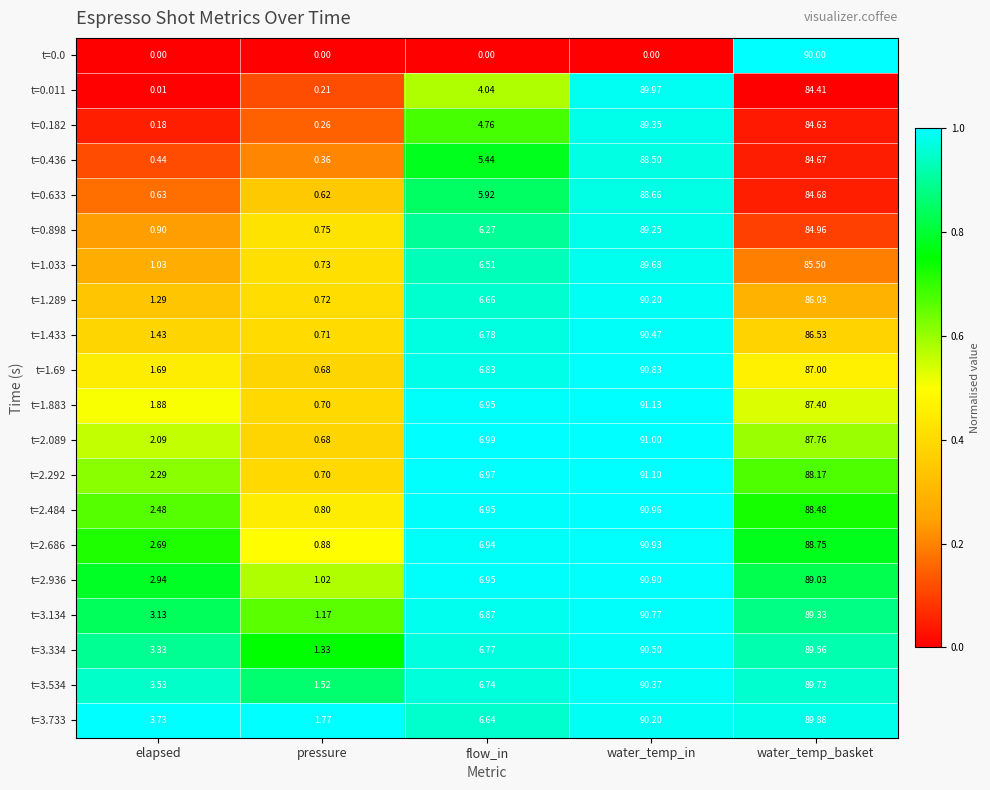

At which label does t=2.089 first exceed 6?

flow_in